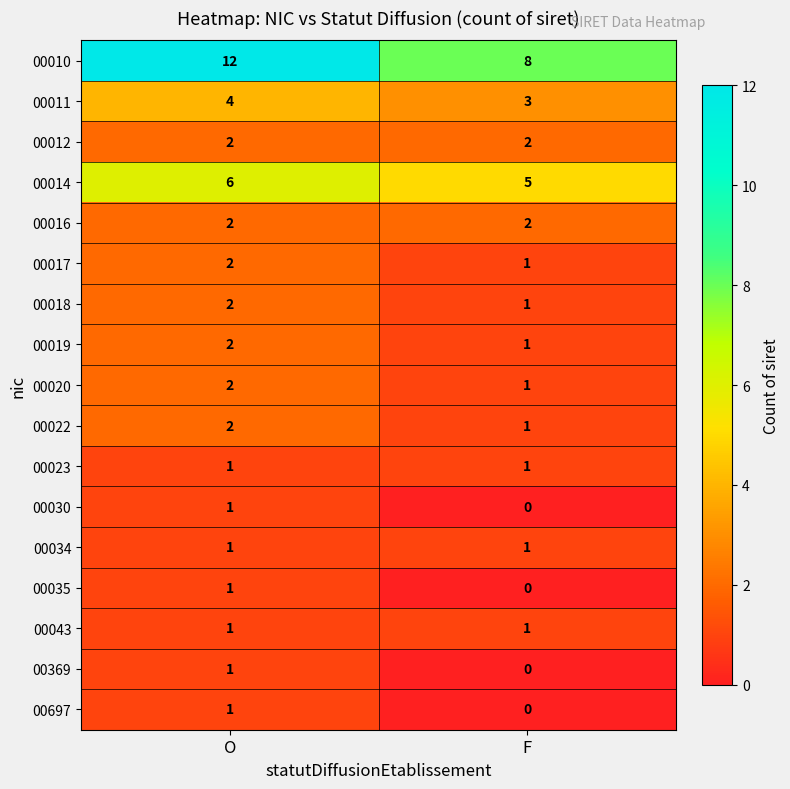

Which series has the largest total across all categories?

00010